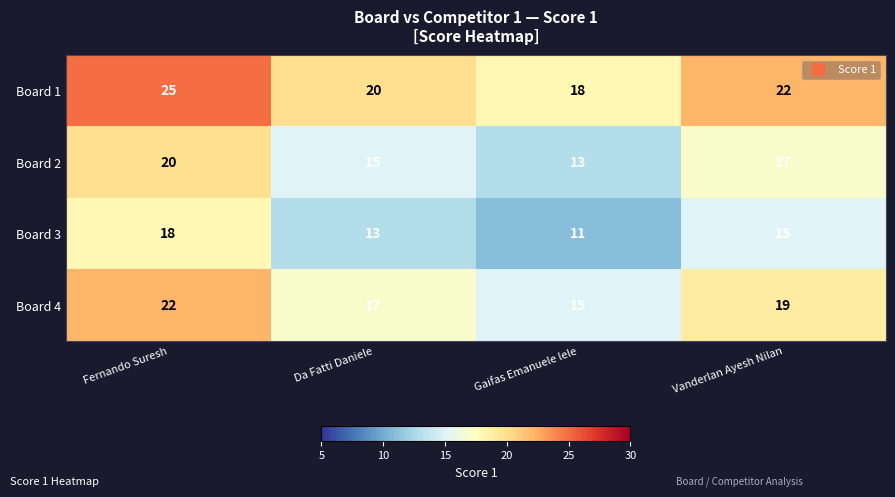

At Gaifas Emanuele lele, list the series in order from largest to smallest.

Board 1, Board 4, Board 2, Board 3